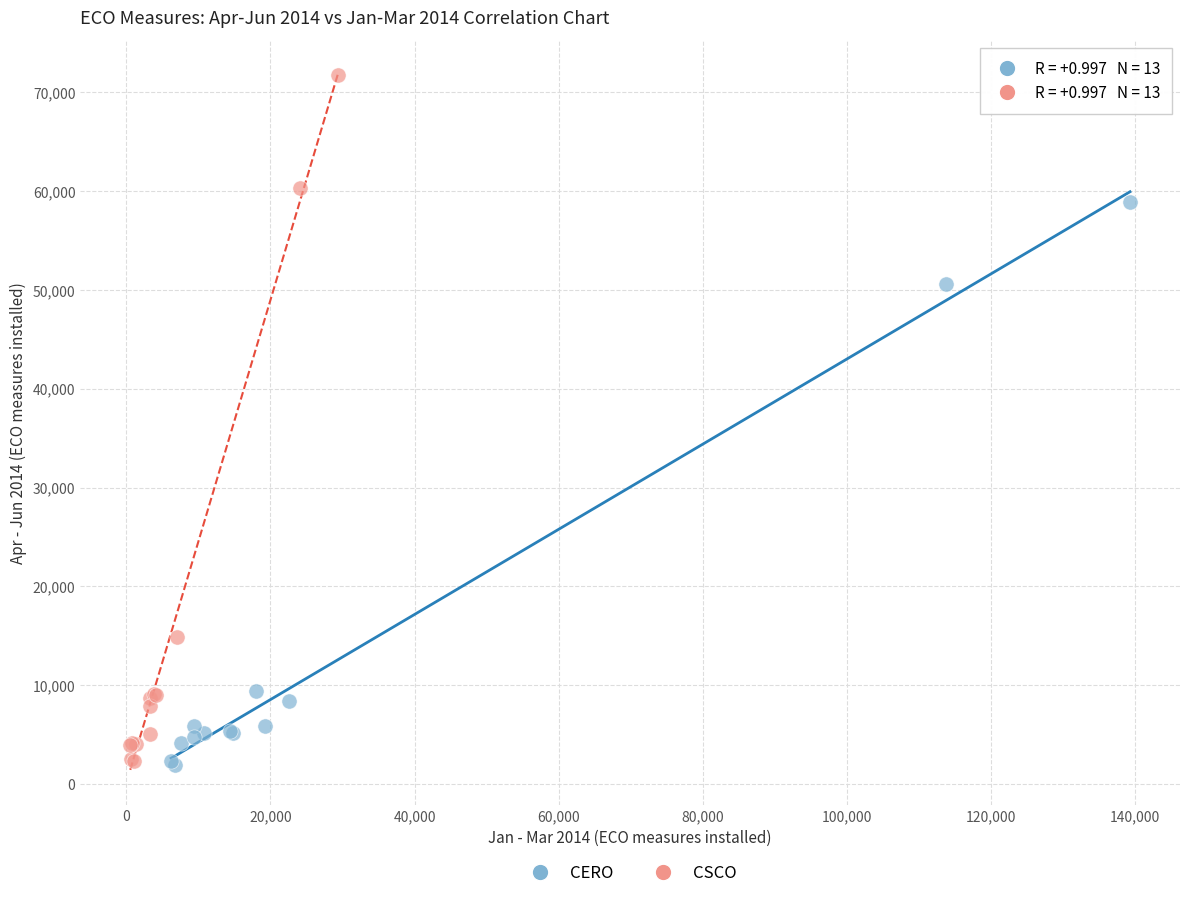

Which series has the largest Y range (max minus min)?

CSCO